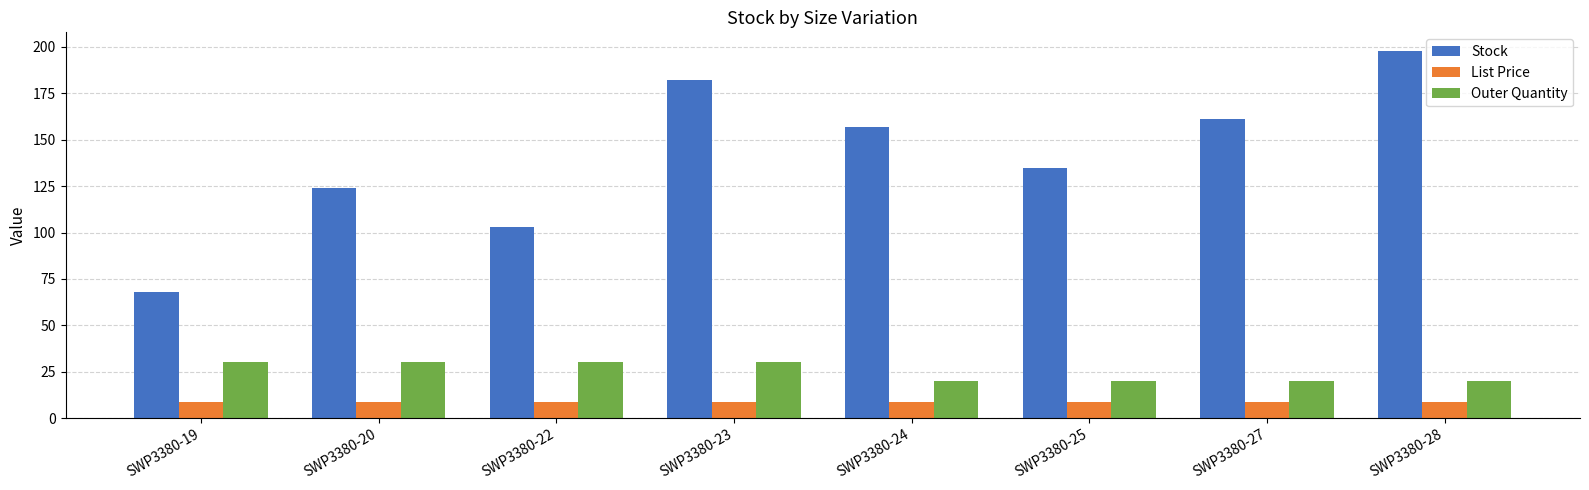

Is it true that Stock equals 157.0 at SWP3380-24?

True